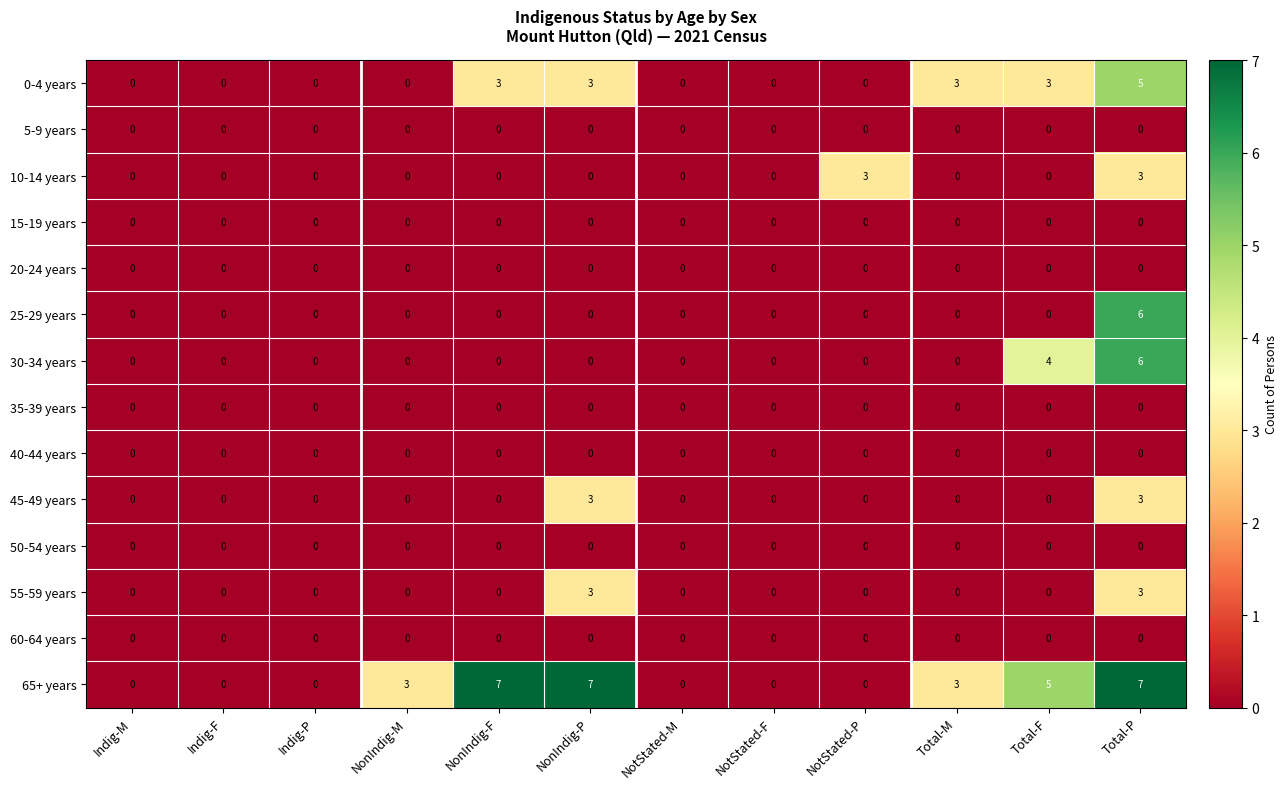

What is the greatest value displayed?

7